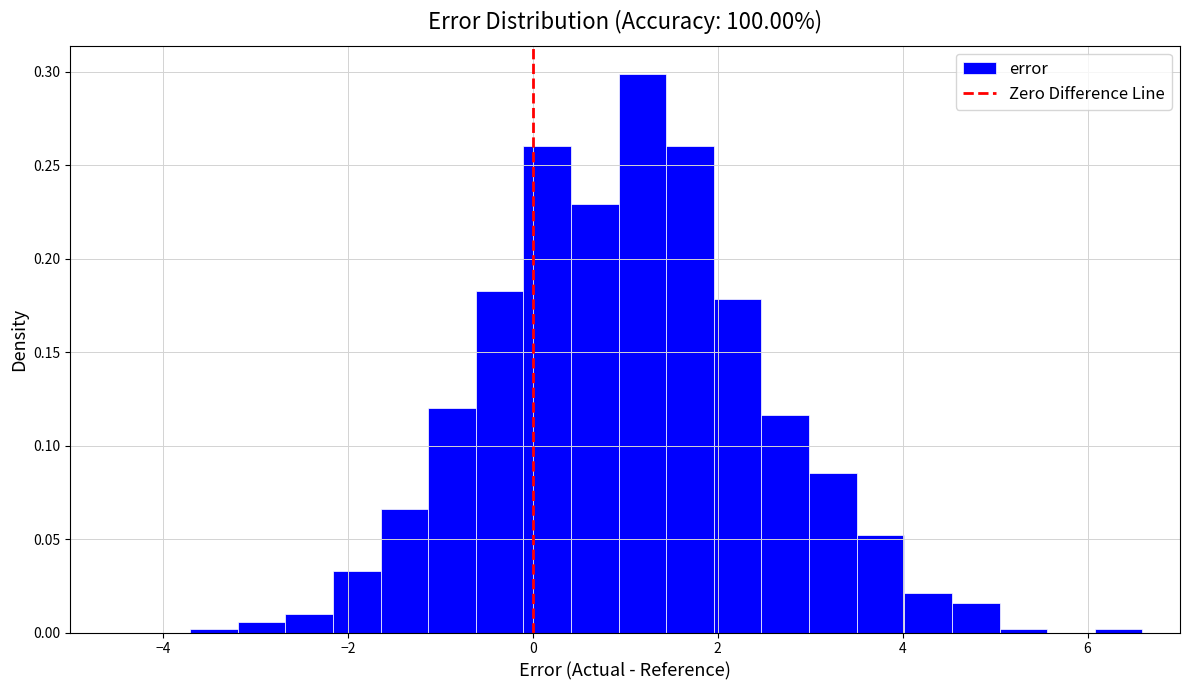

Around what value on the x-axis is the tallest bar? Give the approximate position of its centre, as read against the axis.

1.2